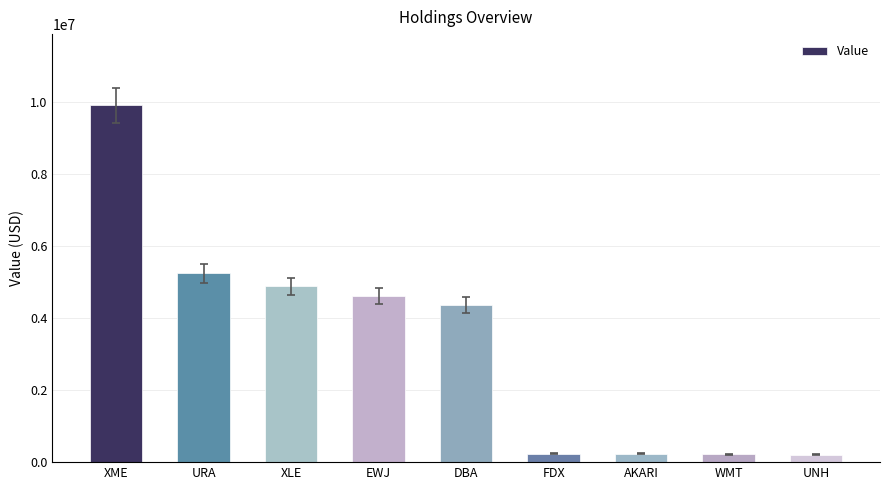

Where is the data nearest to the value 5059921?

XLE